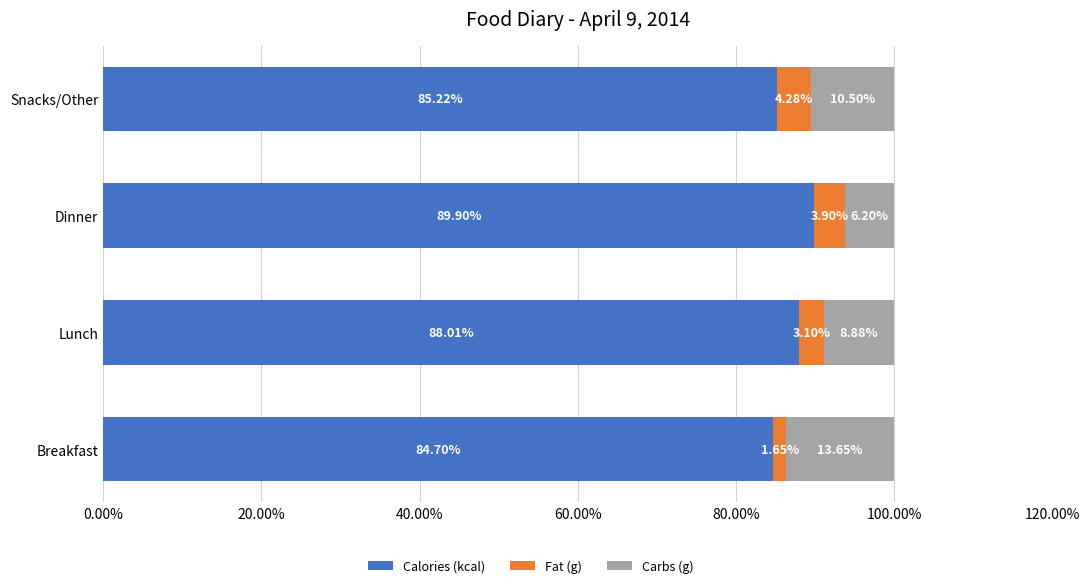

At which label does Calories (kcal) reach its minimum?

Breakfast